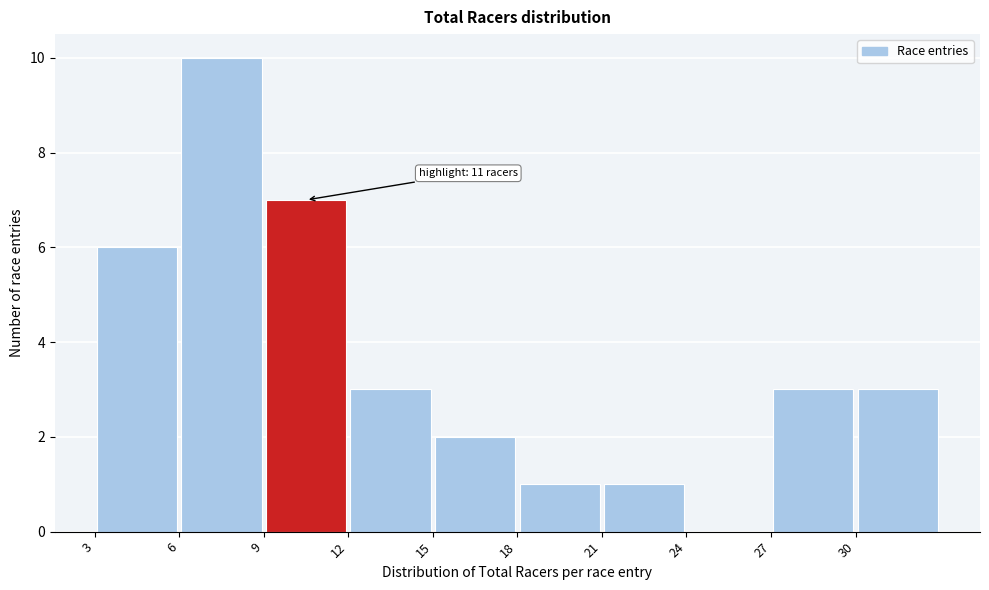

Which range on the x-axis has the tallest bar?

6 to 9